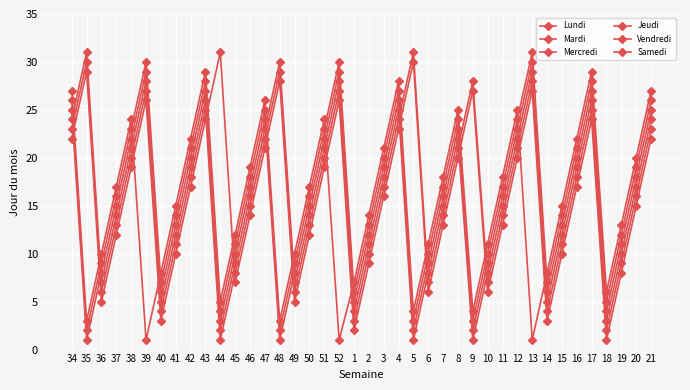

Where is the first local maximum for Samedi?

38